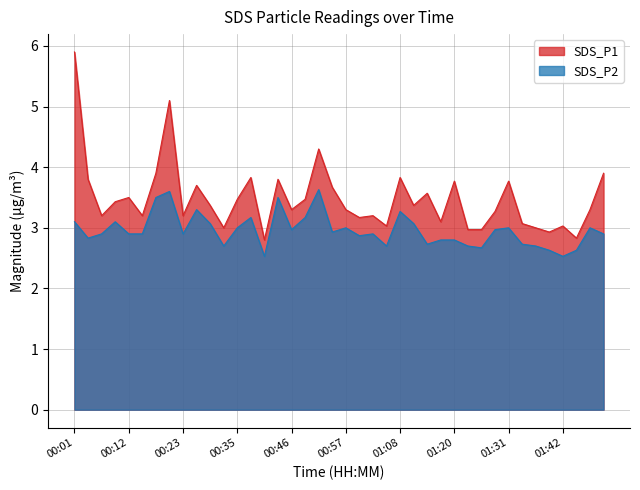

True or false: SDS_P2 has a value of 1.5 at 01:20.

False